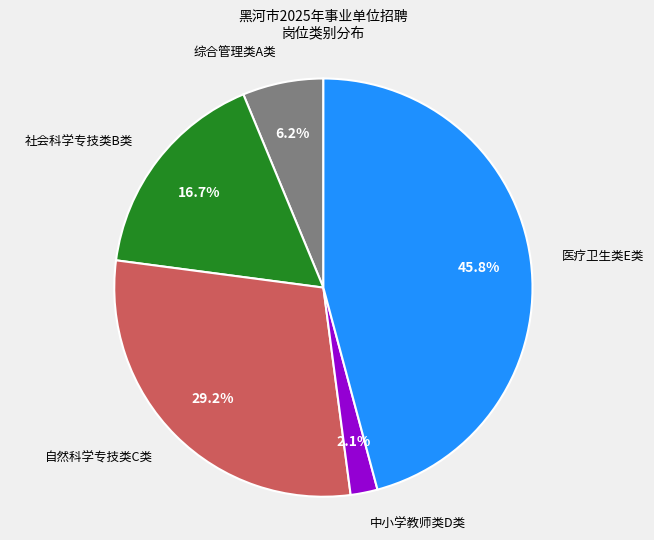

Is there a majority slice in this chart?

No